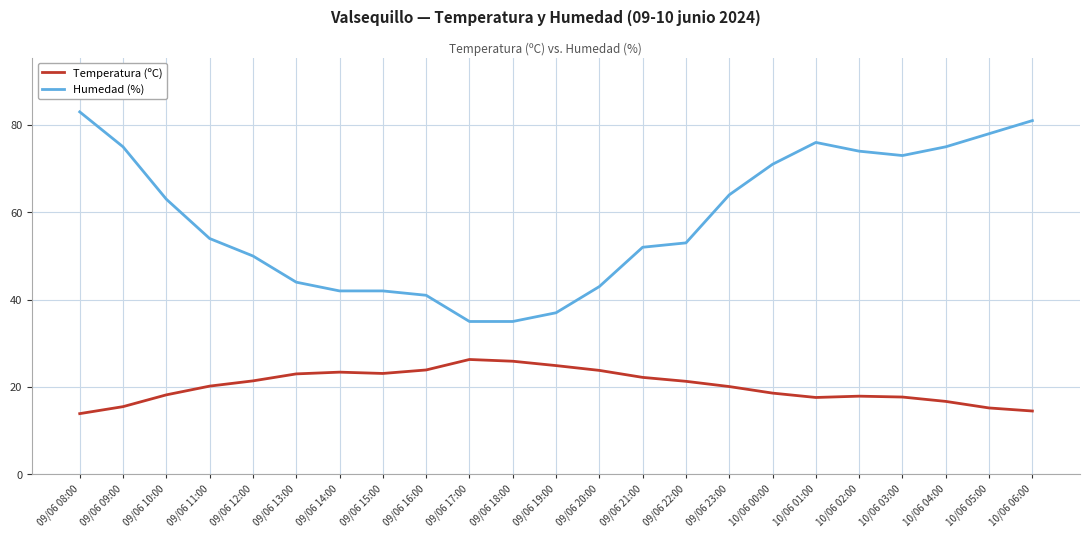

What is the maximum value shown in the chart?

83.0